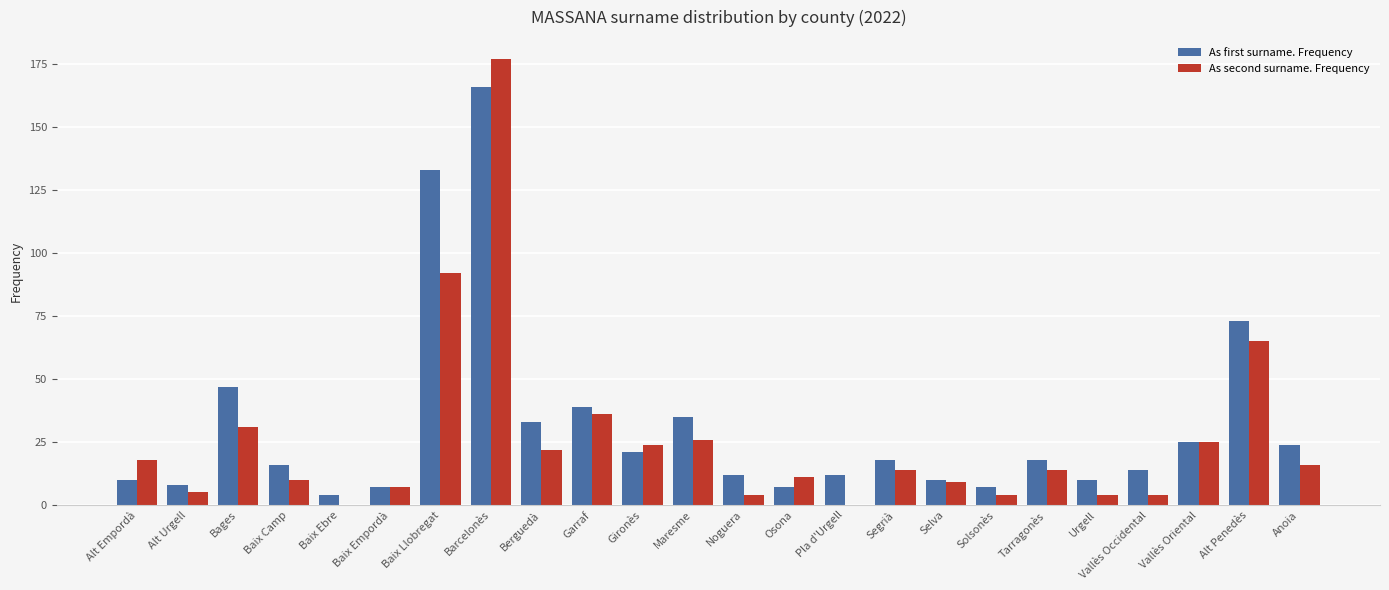

Is the value of As second surname. Frequency at Segrià greater than the value of As first surname. Frequency at Barcelonès?

No